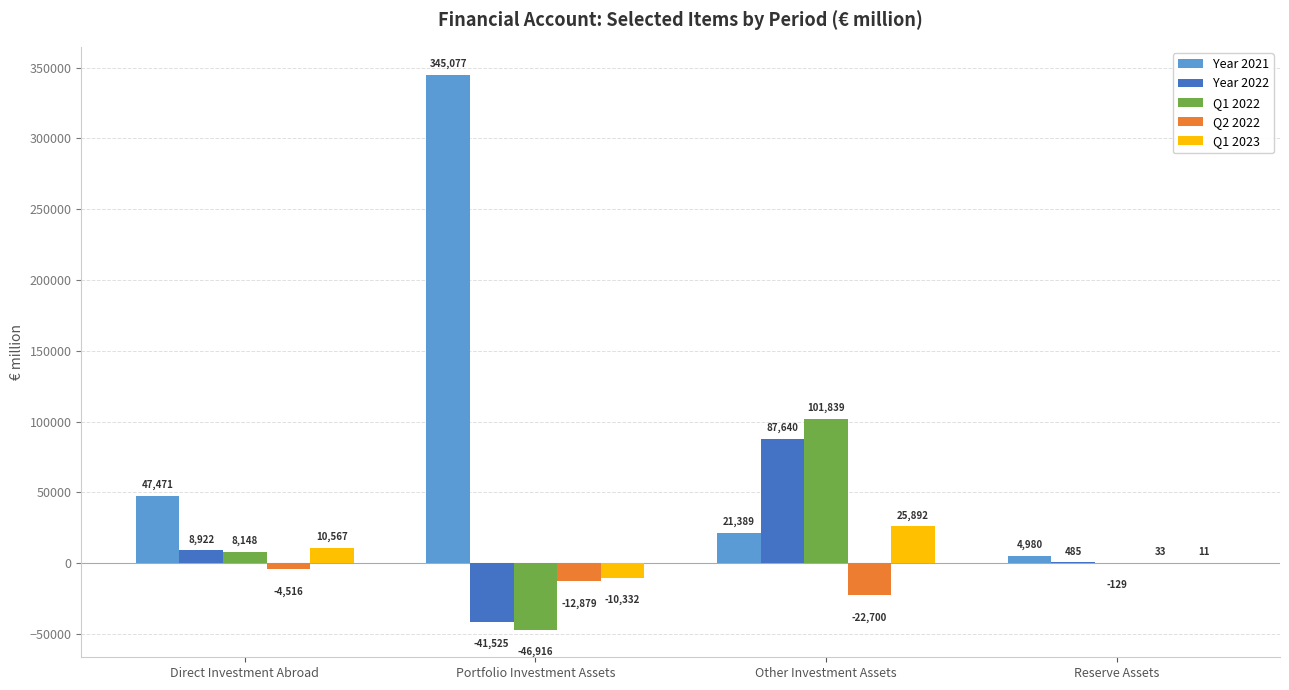

Which series changed the most between Other Investment Assets and Reserve Assets?

Q1 2022